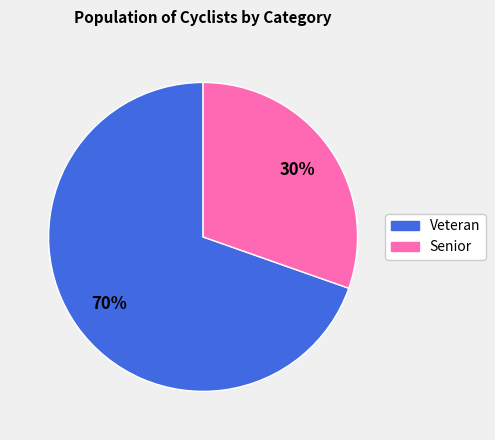

Combined, do Veteran and Senior account for over 50%?

Yes